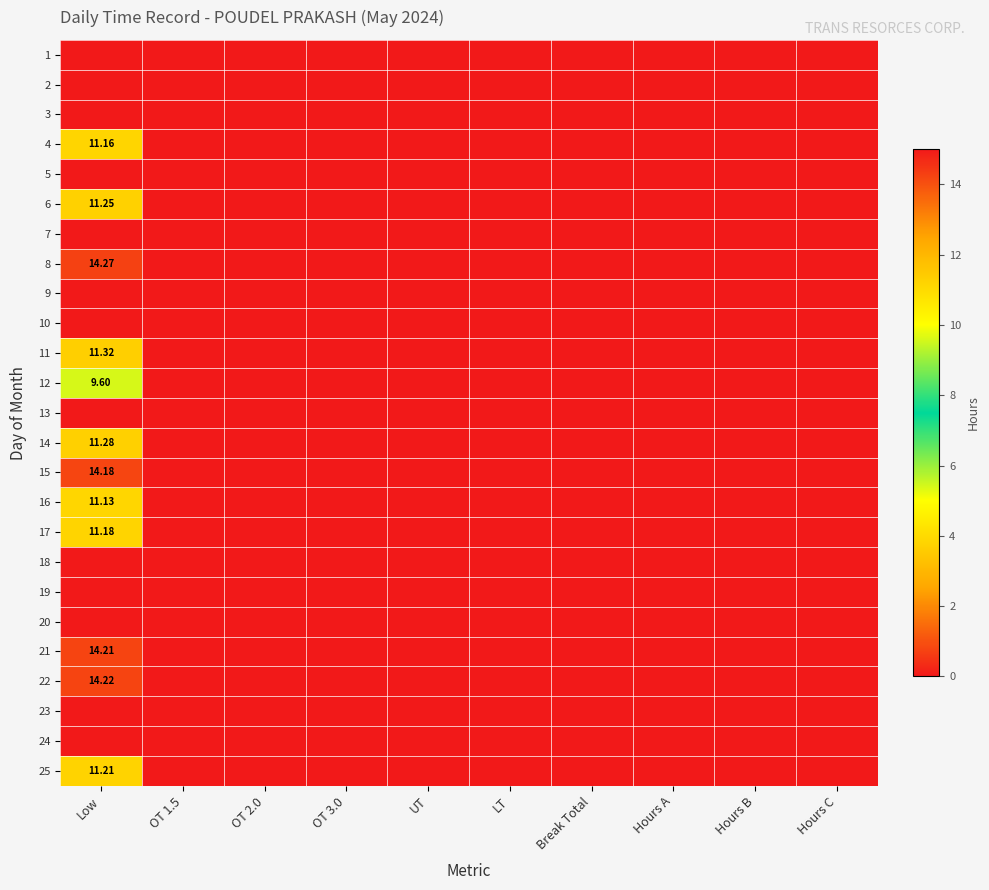

How many data points does each series have?

10